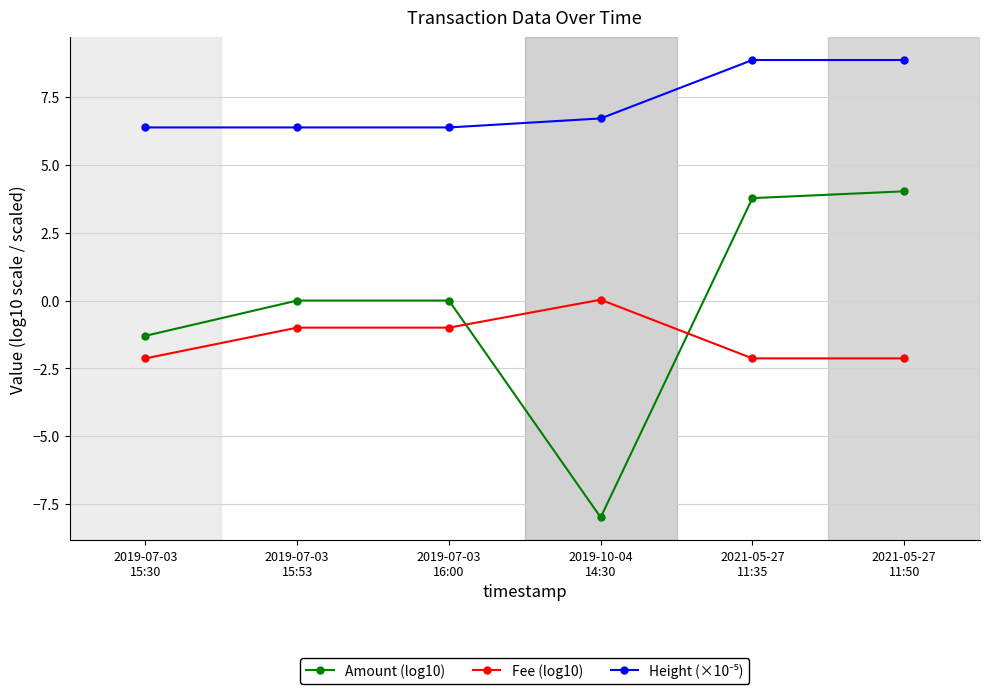

How many categories are shown in the chart?

6